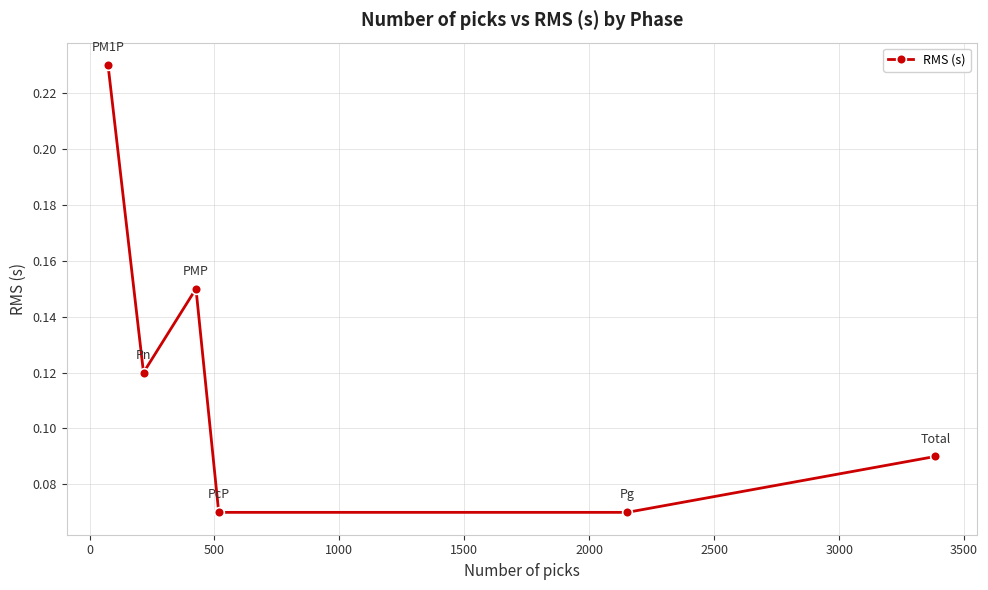

True or false: there are more than 2 points higher than both neighbors.

False